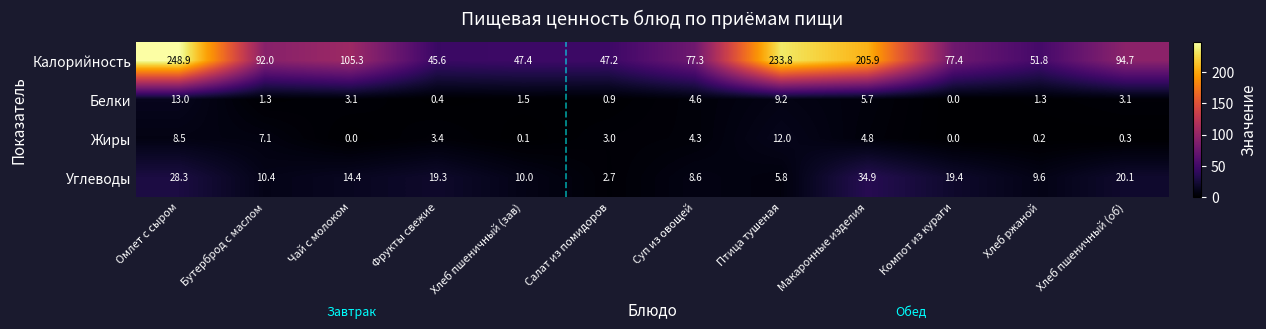

What is the difference between the maximum and minimum values in the Калорийность series?

203.3